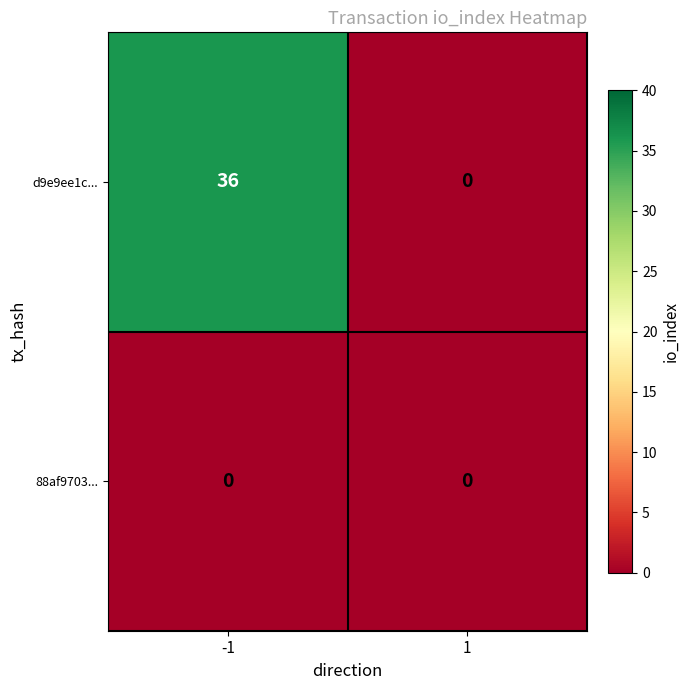

Which series has the largest total across all categories?

d9e9ee1c...